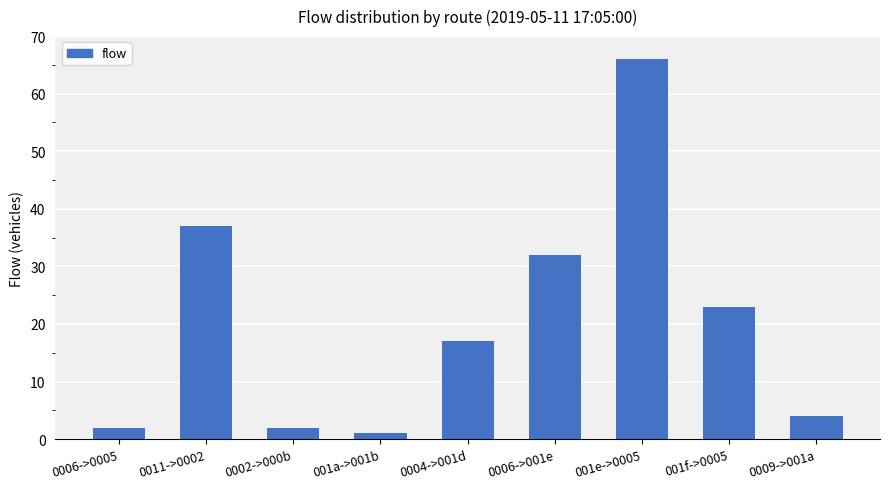

At which label is the value closest to 33?

0006->001e